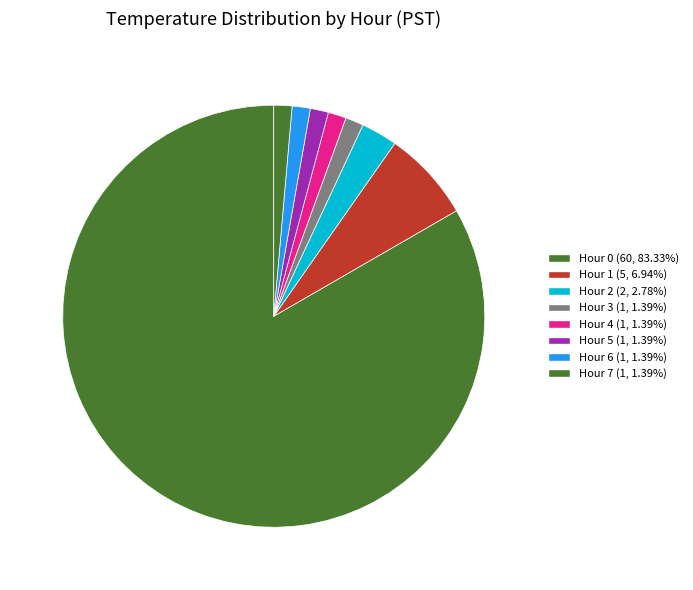

How many segments does this pie chart have?

8